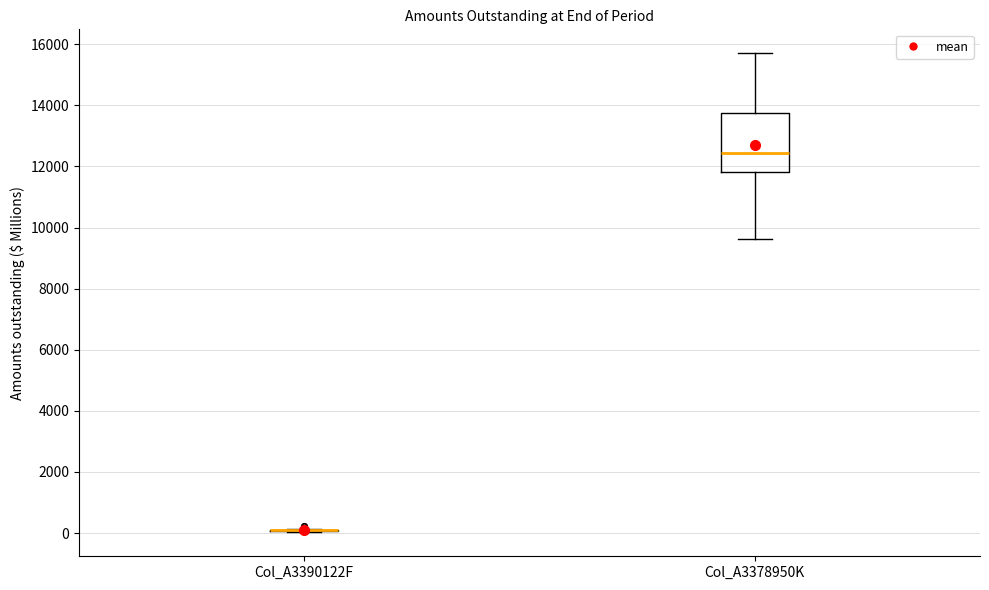

Which box is the tallest, from its lower edge to its upper edge?

Col_A3378950K